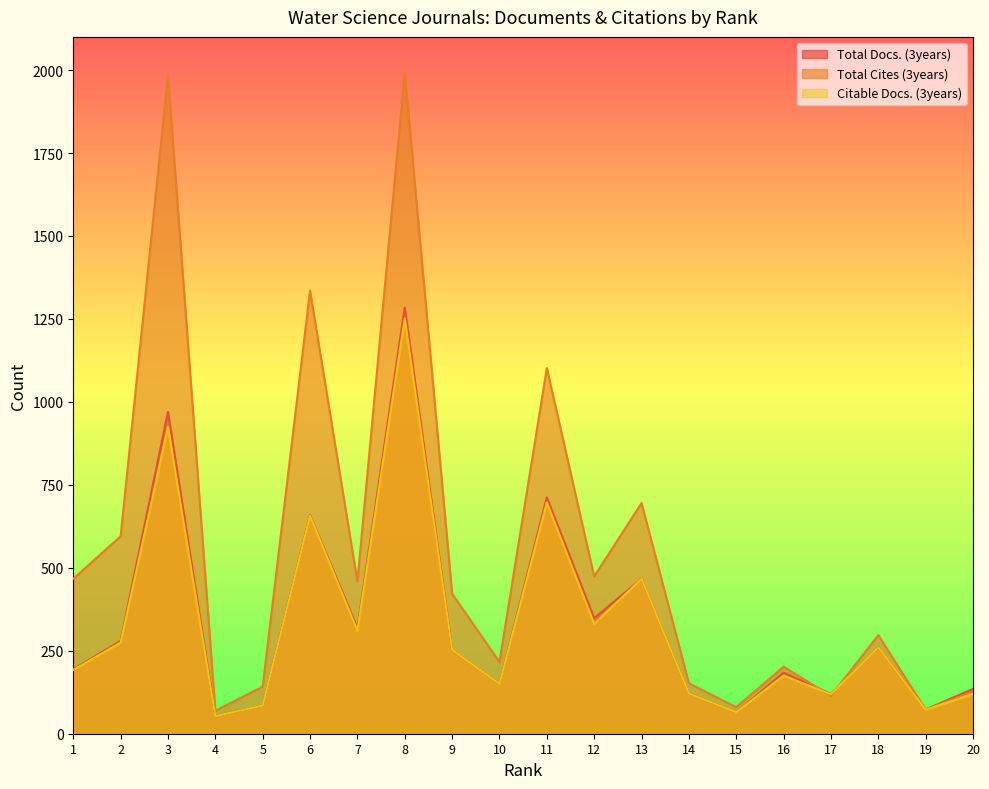

What is the value of the Citable Docs. (3years) point at the 16th from the left?

175